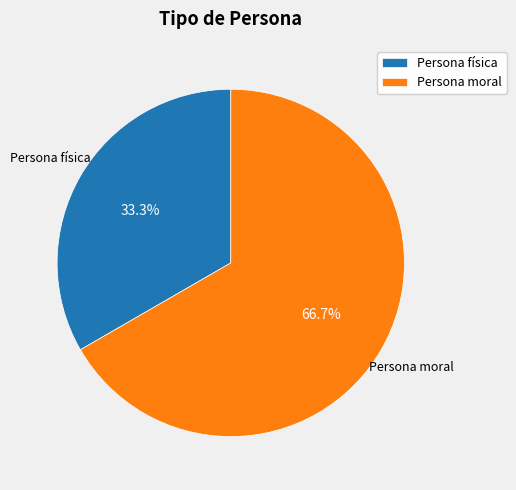

To the nearest percent, what percentage of the pie is Persona moral?

67%